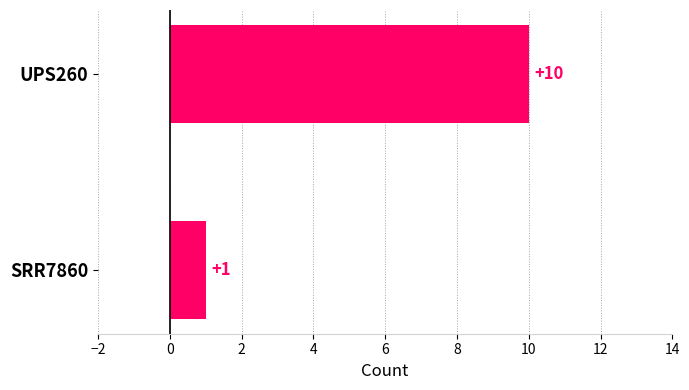

The value at SRR7860 is 2. True or false?

False